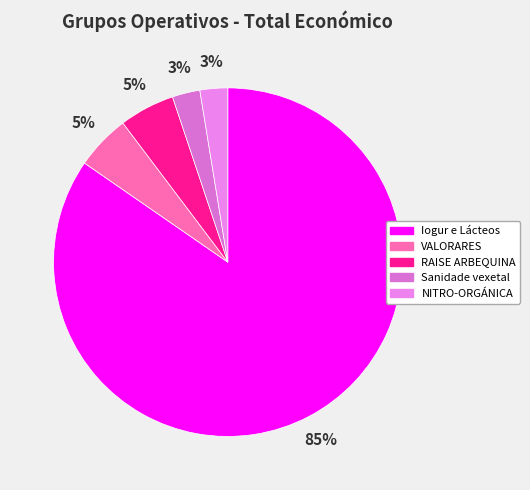

To the nearest percent, what portion does RAISE ARBEQUINA represent?

5%